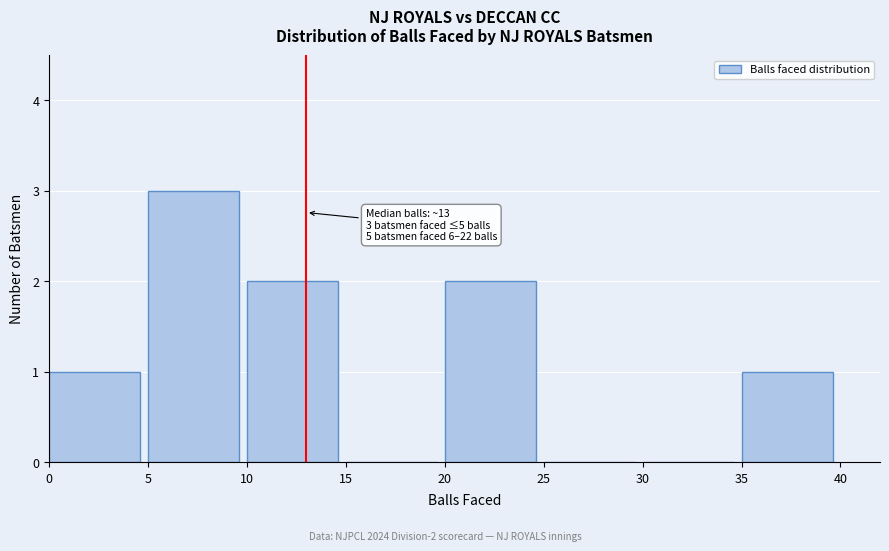

Which range on the x-axis has the tallest bar?

5 to 10